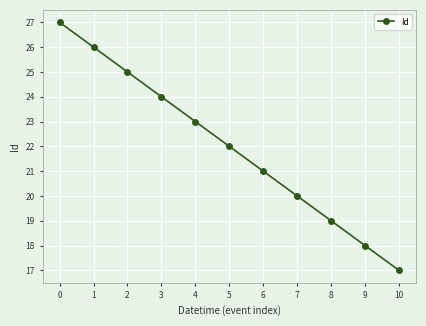

List the labels in order of value, largest first.

0, 1, 2, 3, 4, 5, 6, 7, 8, 9, 10